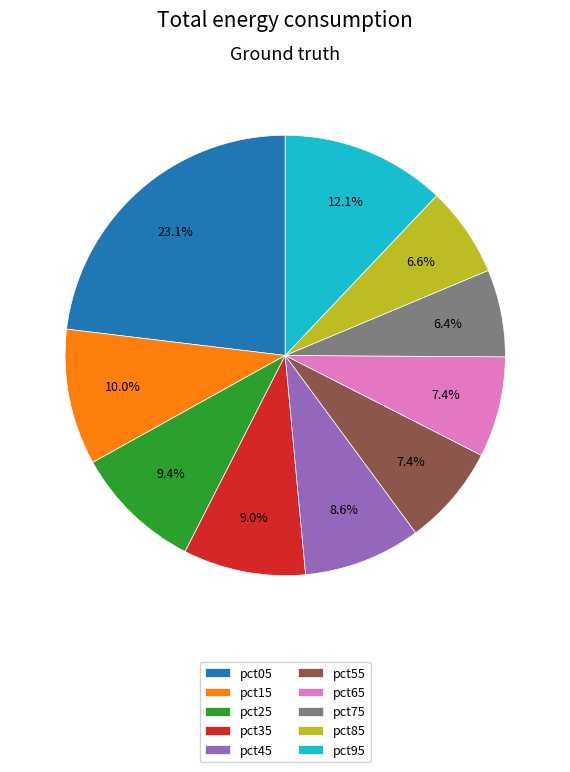

Is it true that pct45 is 1% of the pie?

False